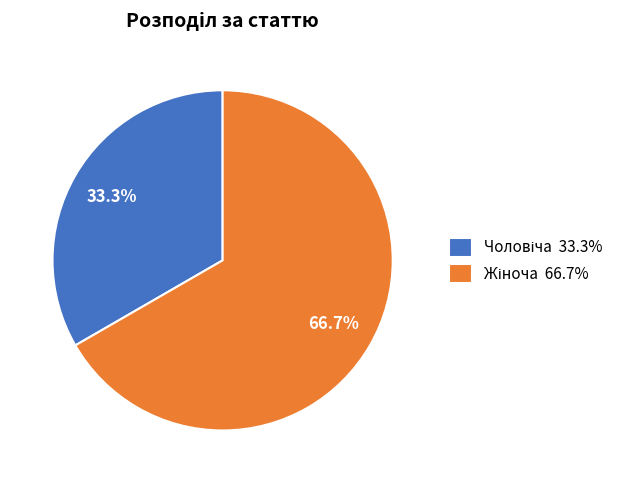

Is there a majority slice in this chart?

Yes